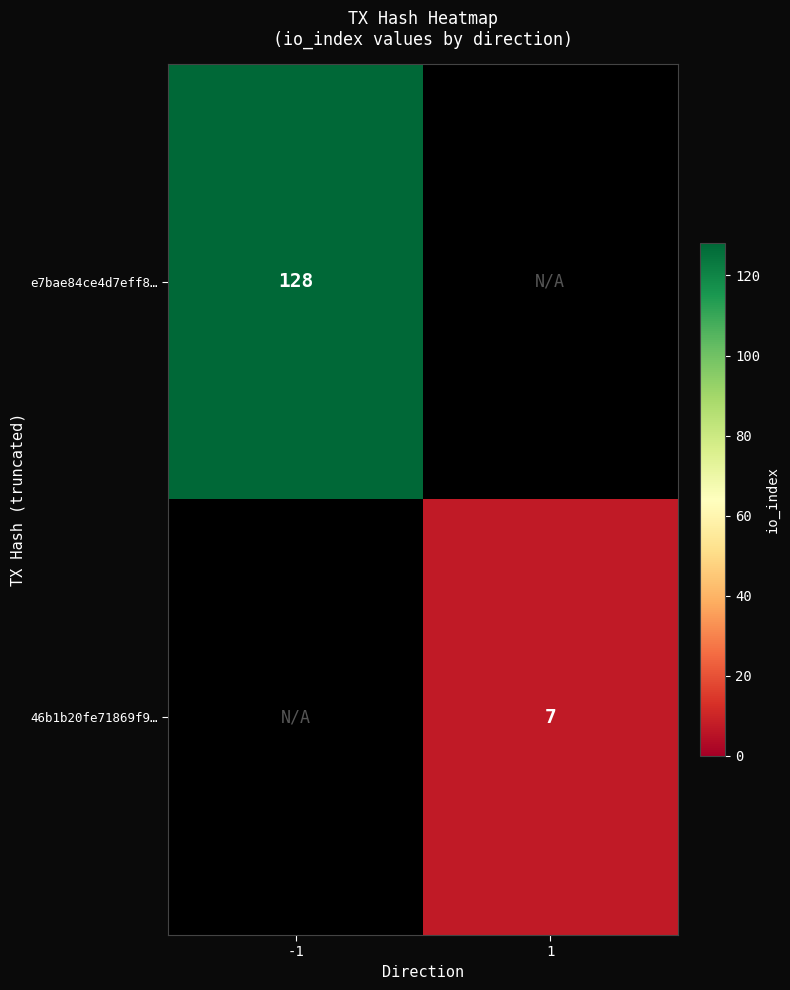

Is it true that e7bae84ce4d7eff8… equals 211 at -1?

False